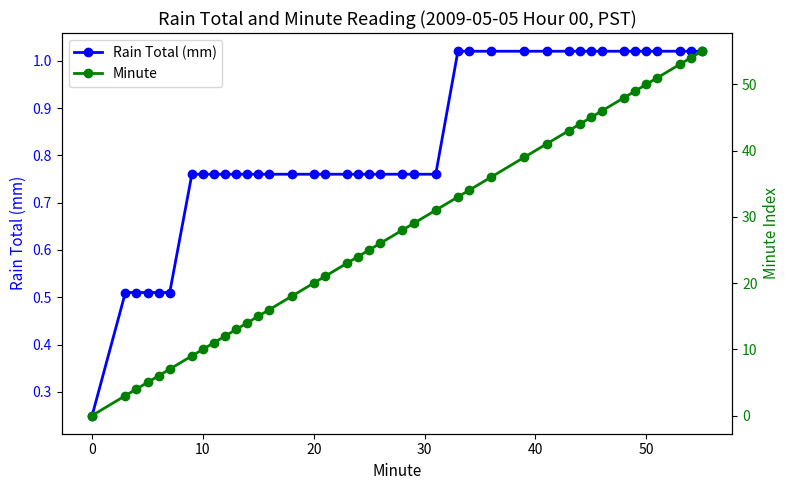

Does the chart have visible grid lines?

No